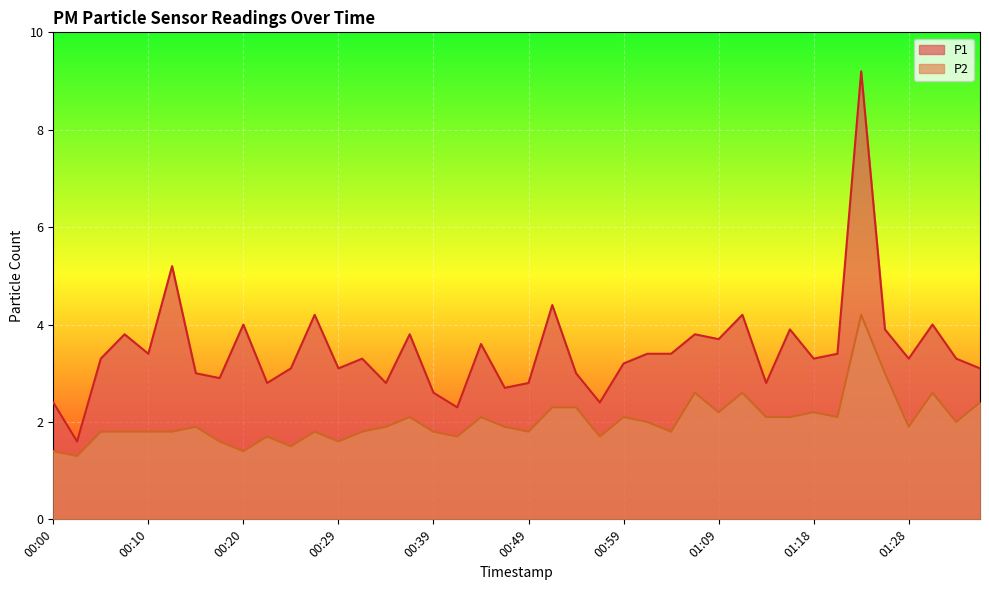

True or false: P2 and P1 intersect in this chart.

False